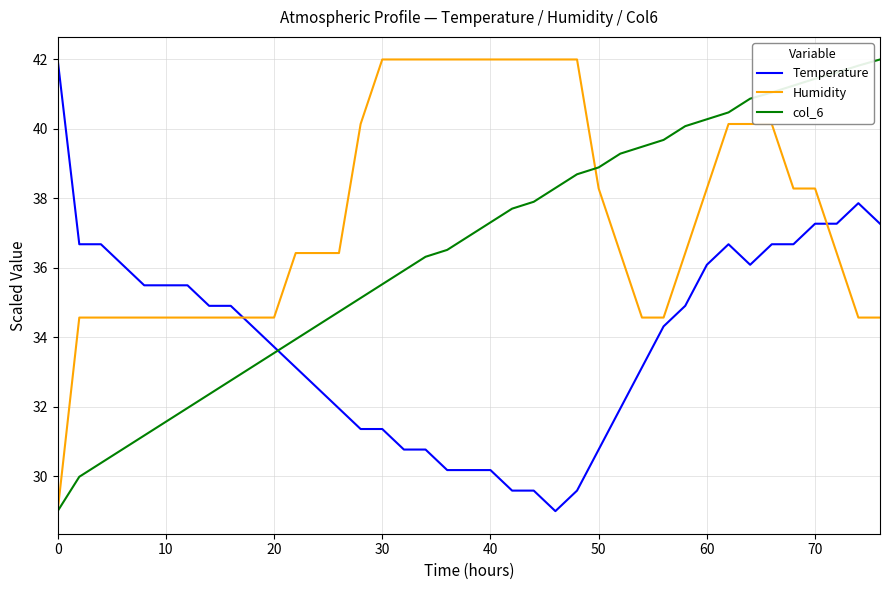

What is the minimum value shown in the chart?

29.0